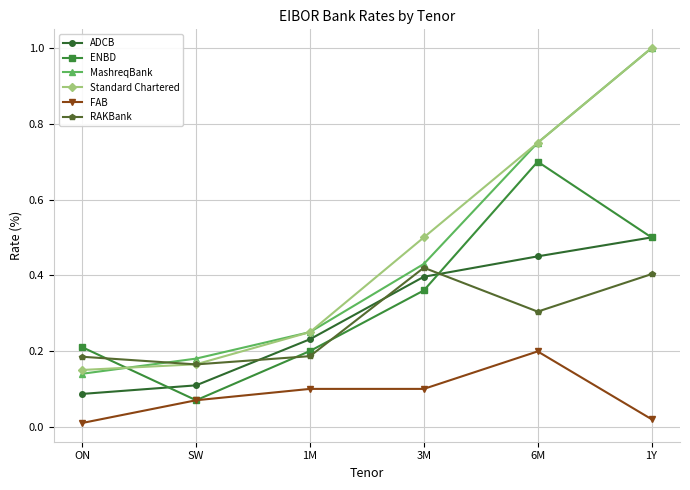

Where do MashreqBank and ENBD first cross each other?

ON and SW